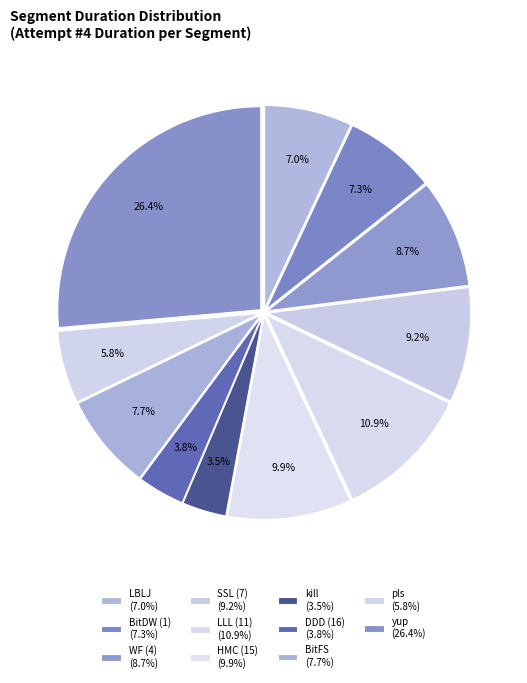

How many segments does this pie chart have?

11